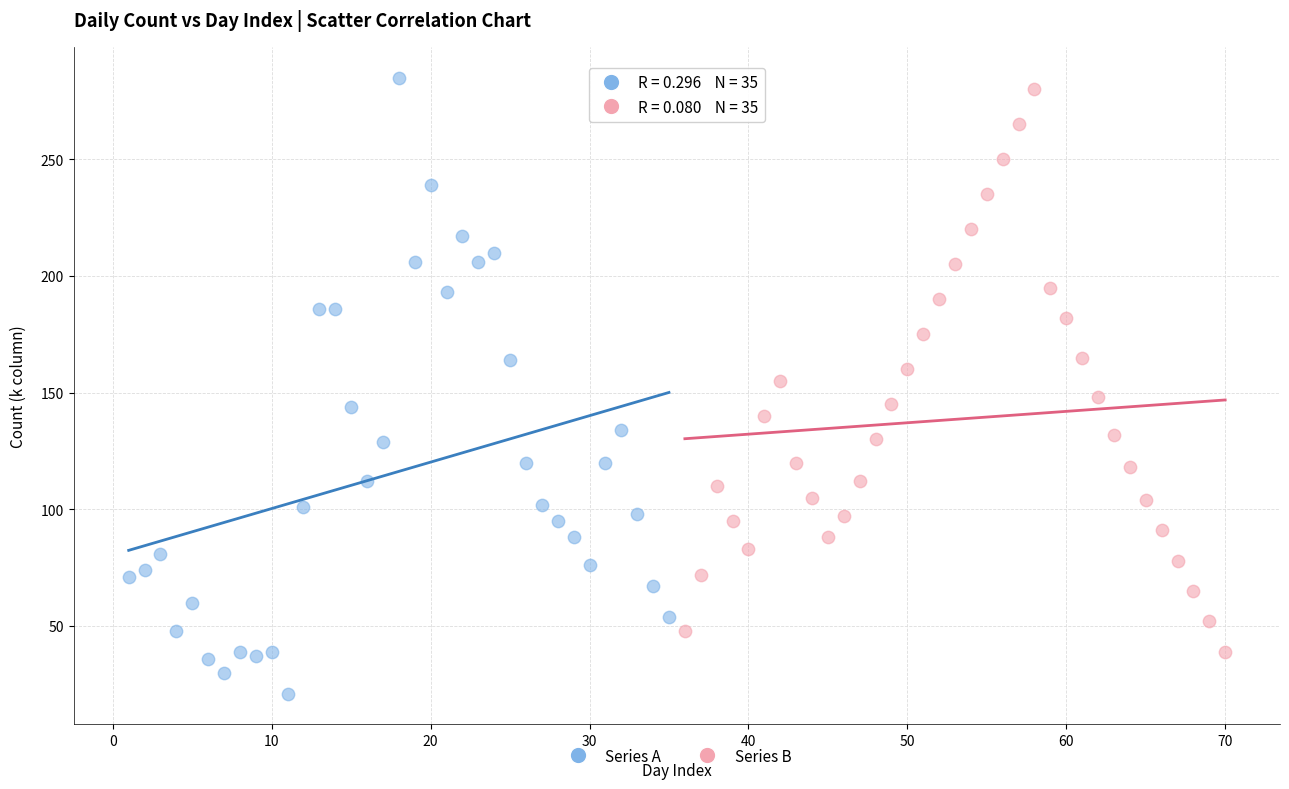

Which series contains the lowest Y value?

Series A